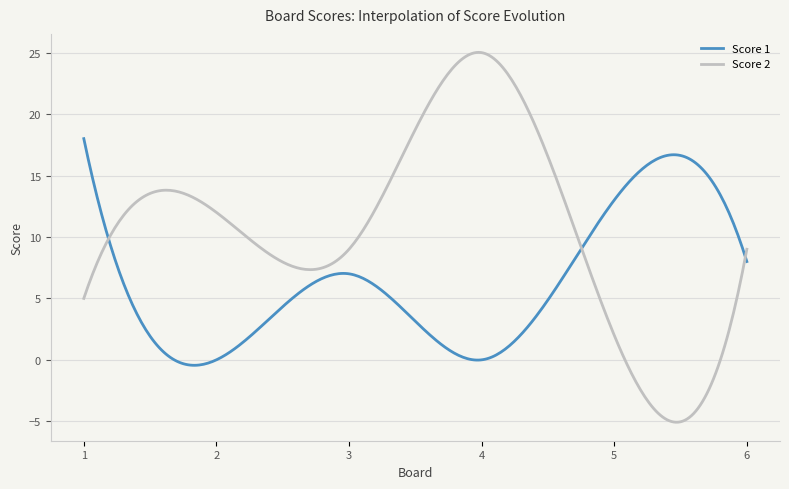

What is the lowest value of the Score 2 series?

-5.1